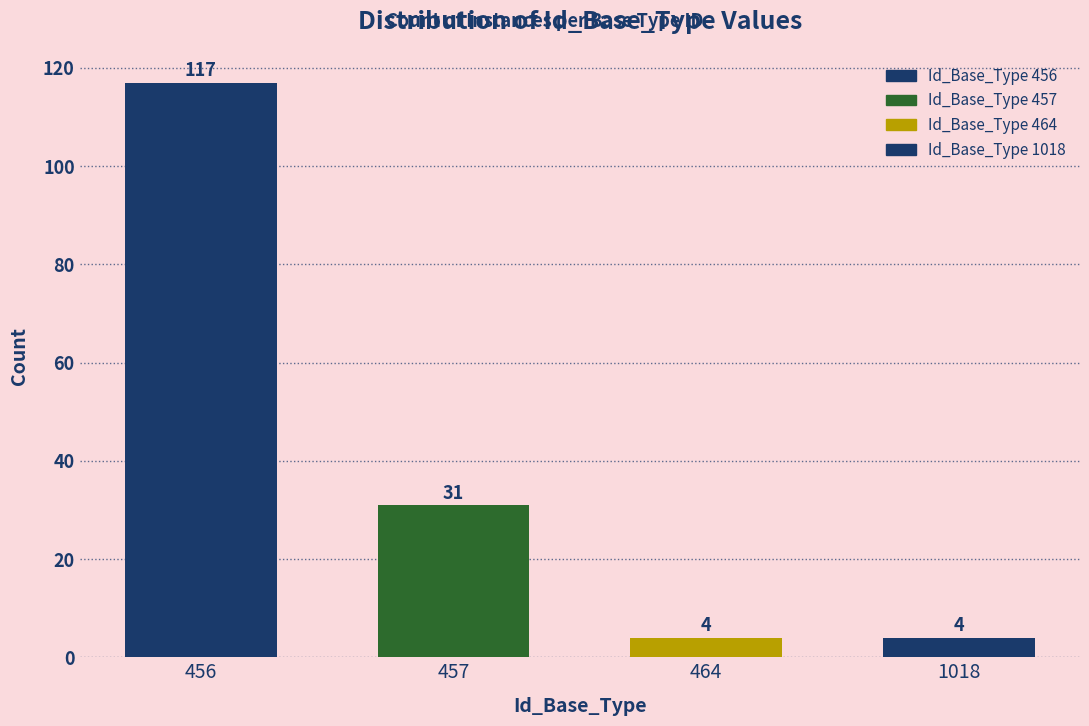

Reading right to left, list all the values displayed in this chart.

1018=4	464=4	457=31	456=117